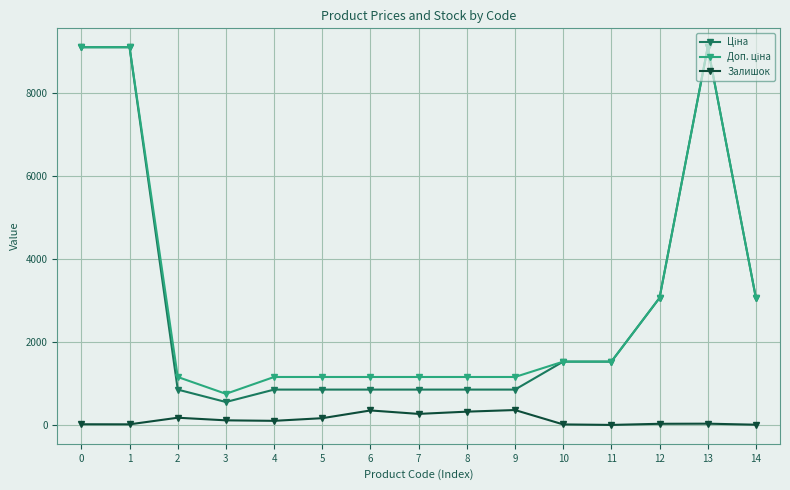

What is the spread (max minus min) of values at 8?

834.3